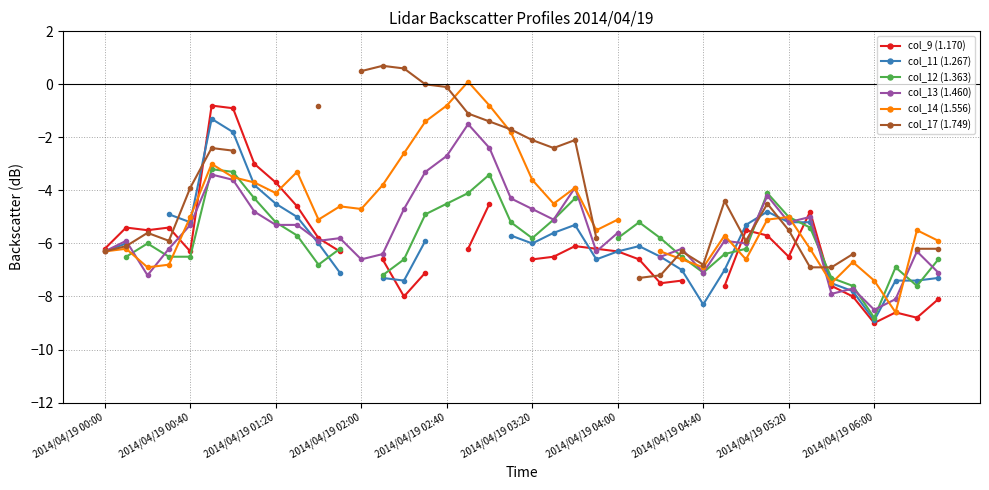

The col_11 (1.267) series shows -10.1 at 27. True or false?

False